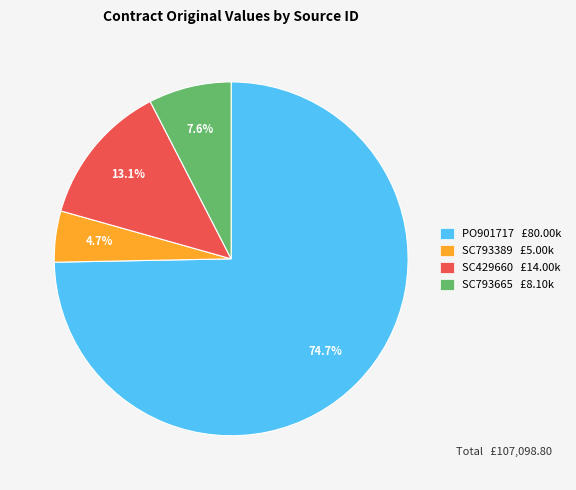

To the nearest percent, what portion does SC429660 represent?

13%